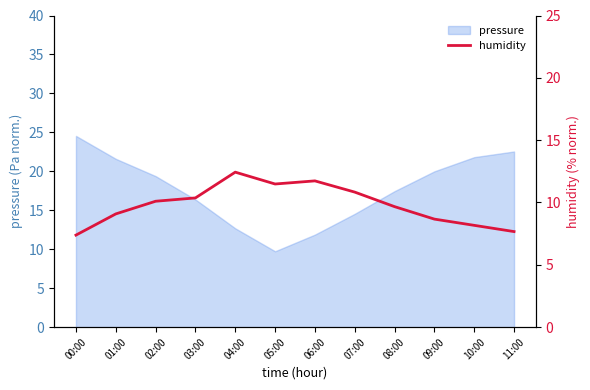

What is the smallest value displayed?

7.4